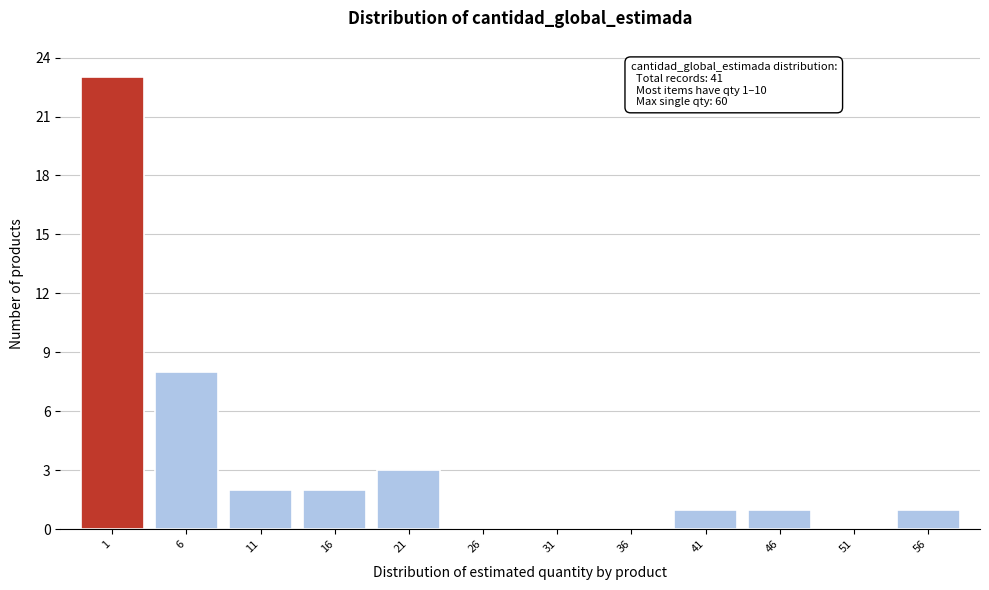

Reading right to left, extract all data points from this chart.

56=1	51=0	46=1	41=1	36=0	31=0	26=0	21=3	16=2	11=2	6=8	1=23